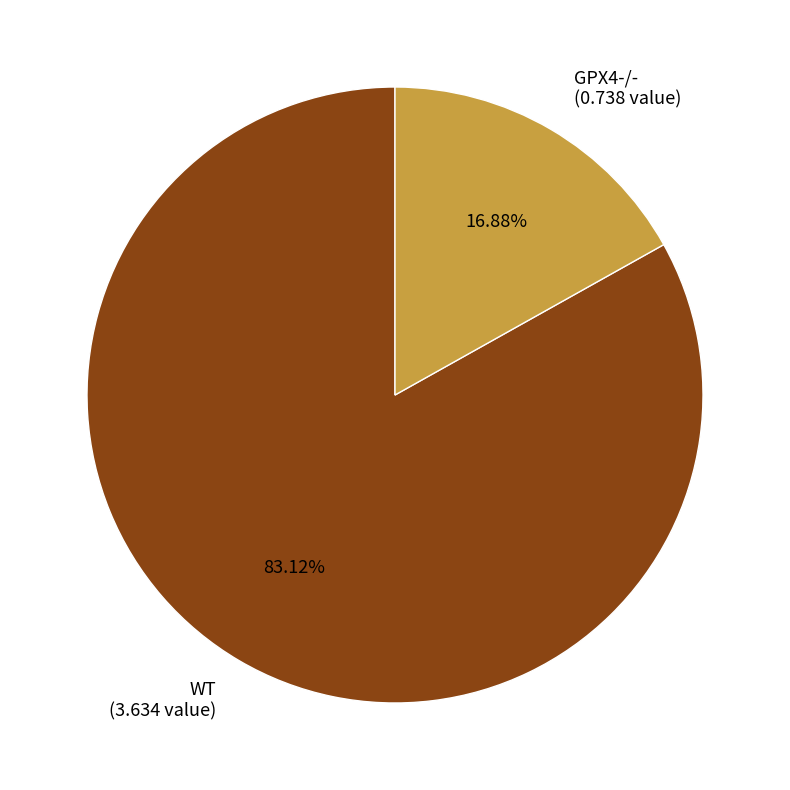

To the nearest percent, what portion does WT represent?

83%